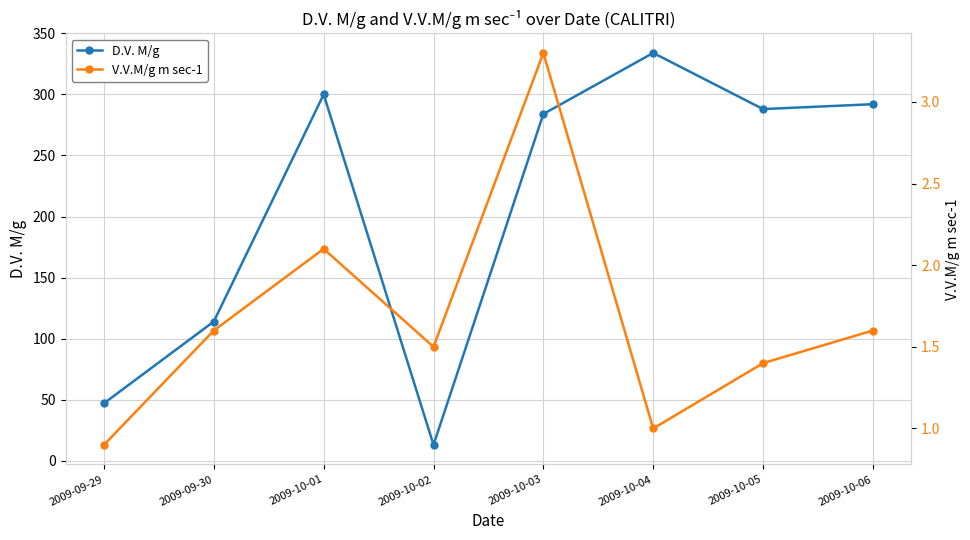

True or false: V.V.M/g m sec-1 and D.V. M/g intersect in this chart.

False